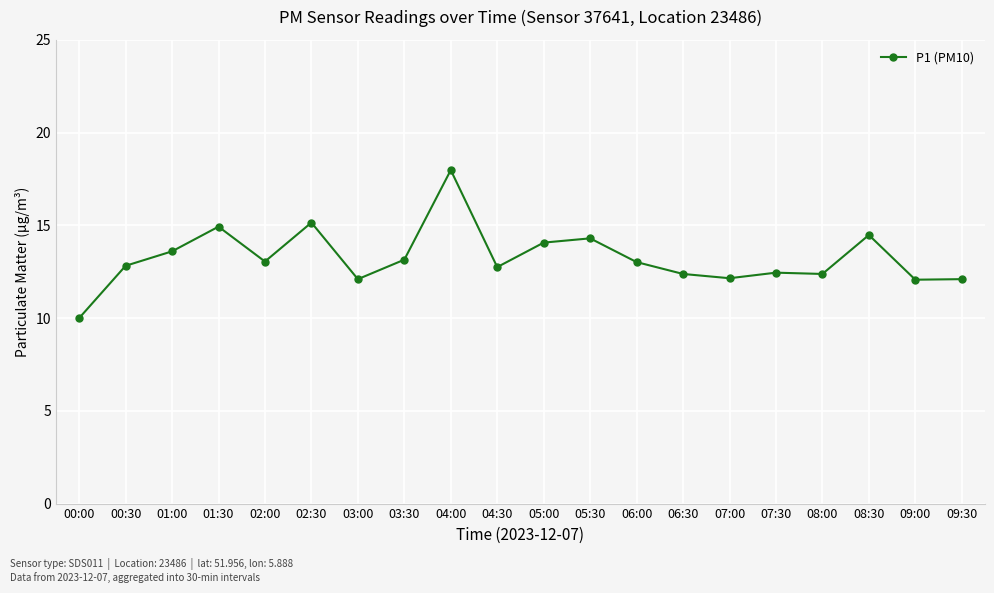

At which category does the data reach its first local valley?

02:00